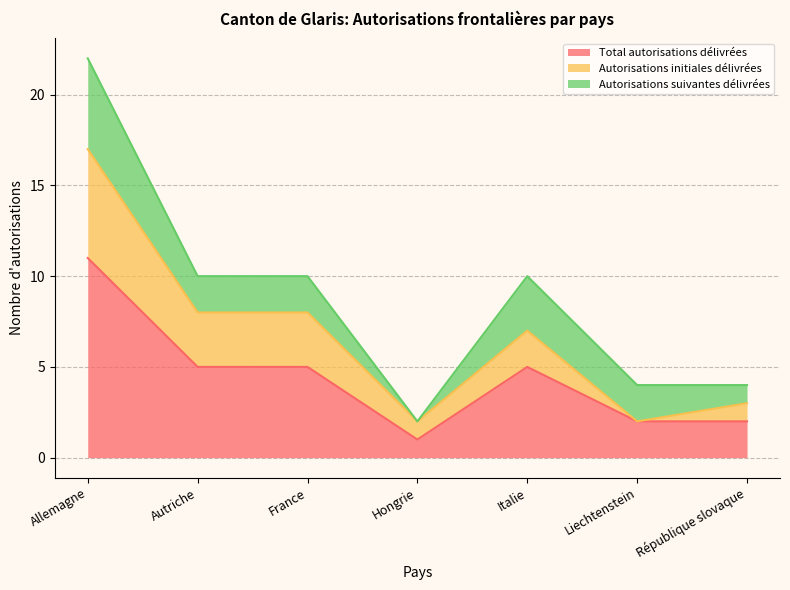

Is it true that Total autorisations délivrées equals 5 at Autriche?

True